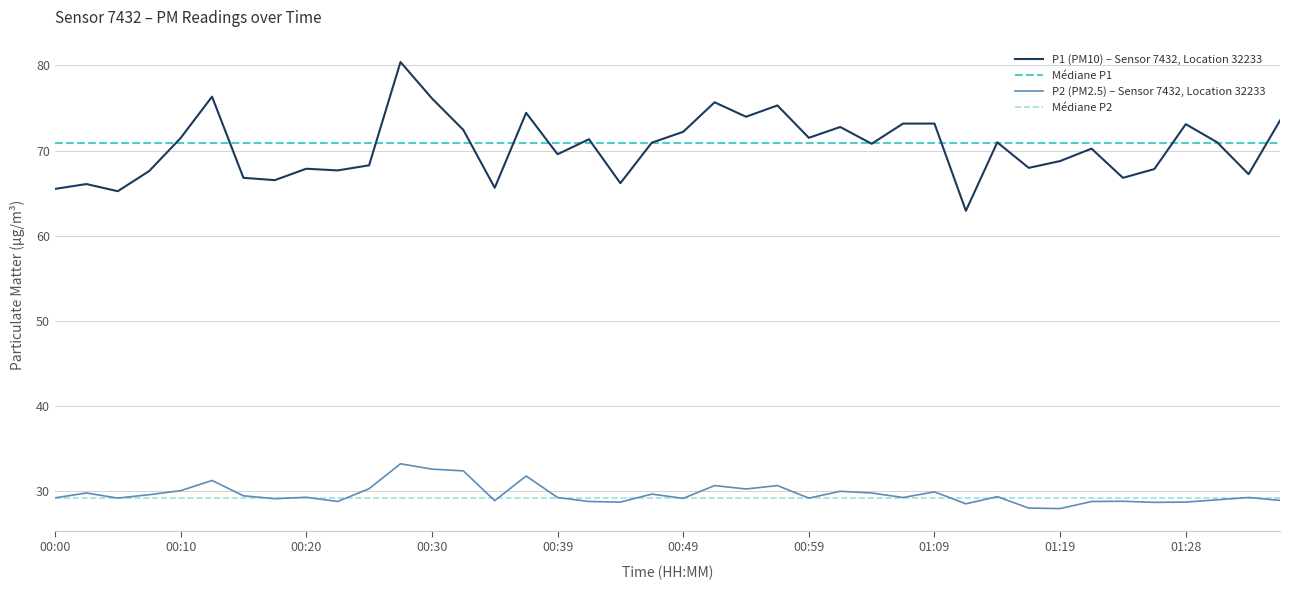

What is the maximum value for P1 (PM10) – Sensor 7432, Location 32233?

80.4